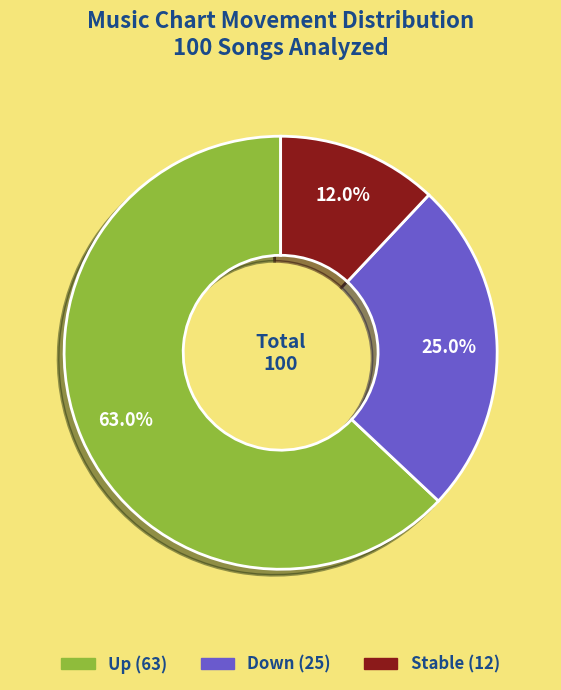

Is there a majority slice in this chart?

Yes